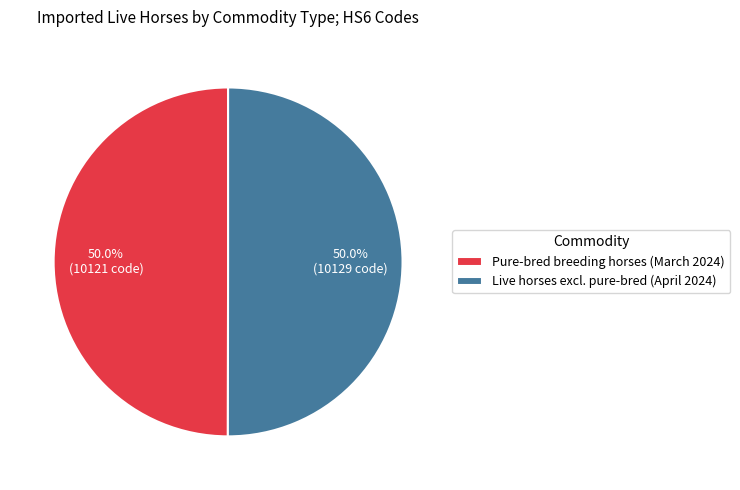

Is it true that Pure-bred breeding horses (March 2024) is 50% of the pie?

True